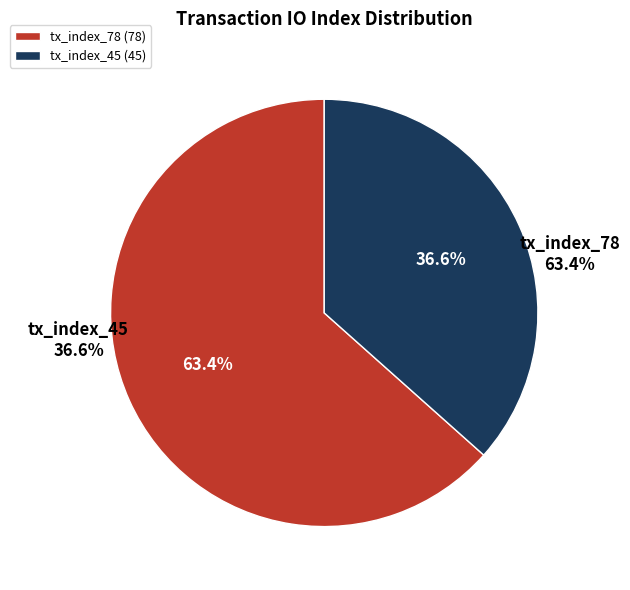

What portion of the pie excludes tx_index_45?

63.4%